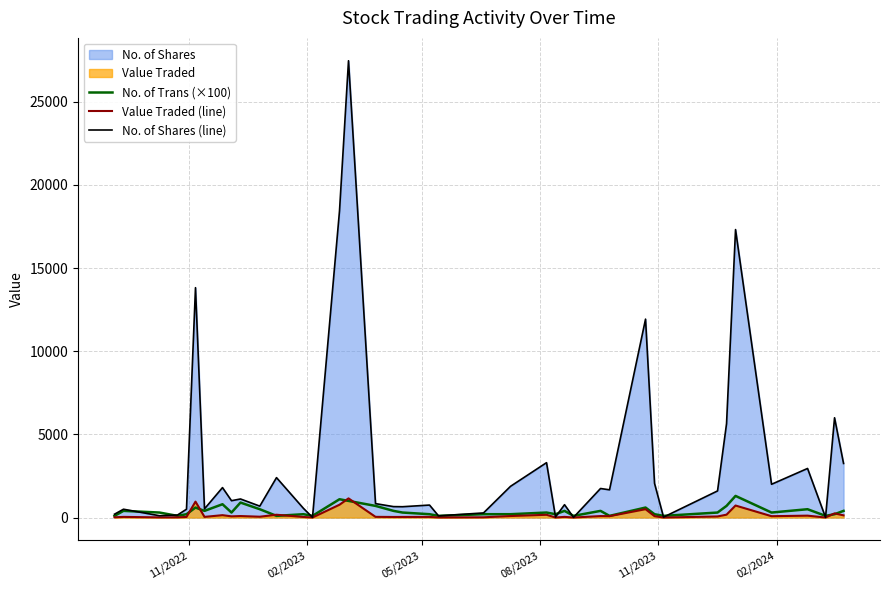

Which series has the largest range (max minus min)?

No. of Shares (line)